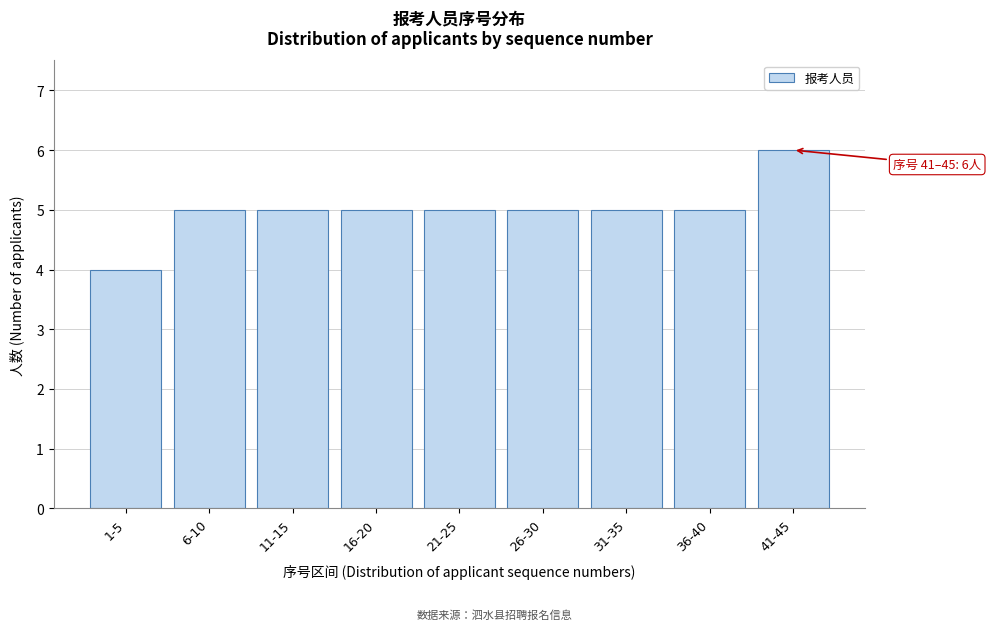

Reading left to right, list all the values displayed in this chart.

4	5	5	5	5	5	5	5	6